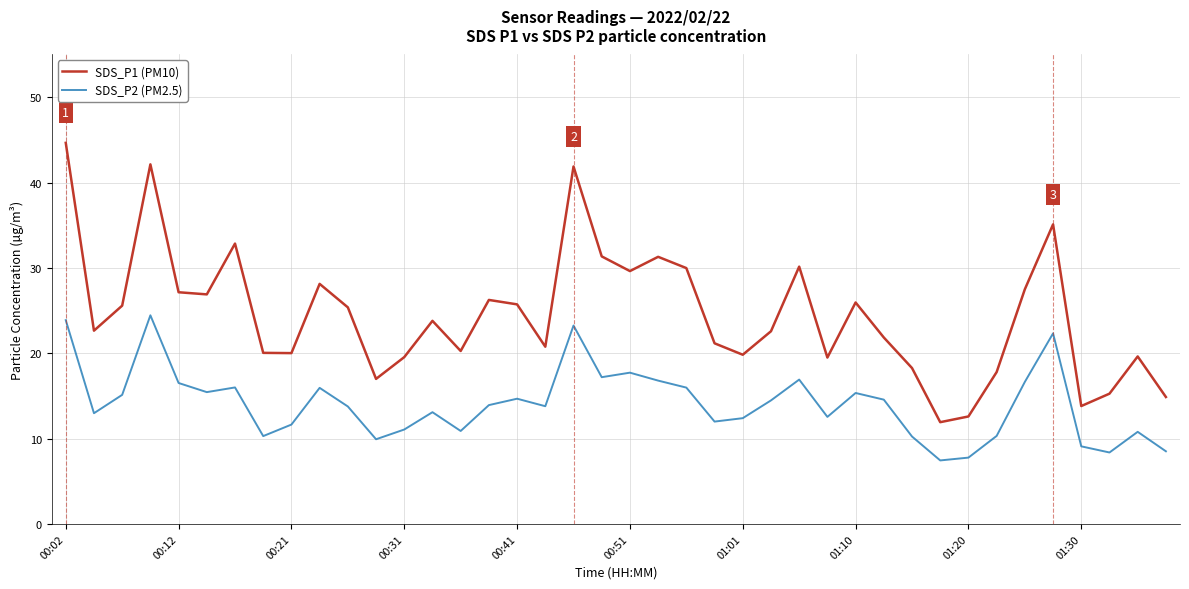

What is the sum of all SDS_P2 (PM2.5) values?

564.3